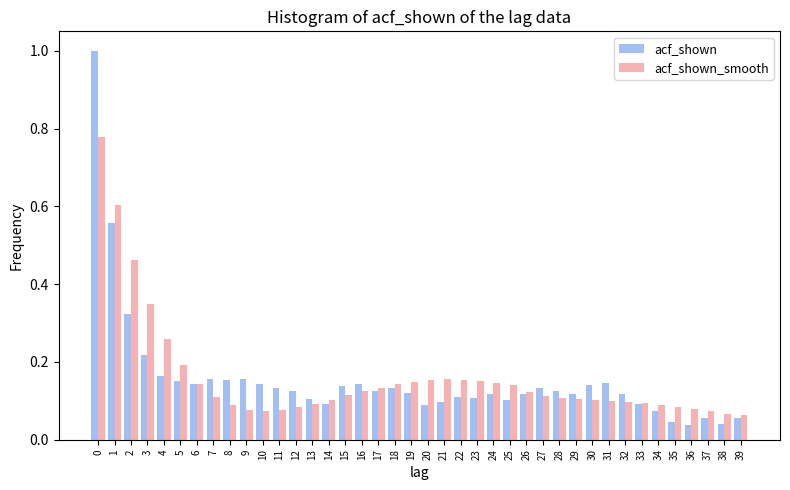

Rank the series by their maximum value, from highest to lowest.

acf_shown, acf_shown_smooth